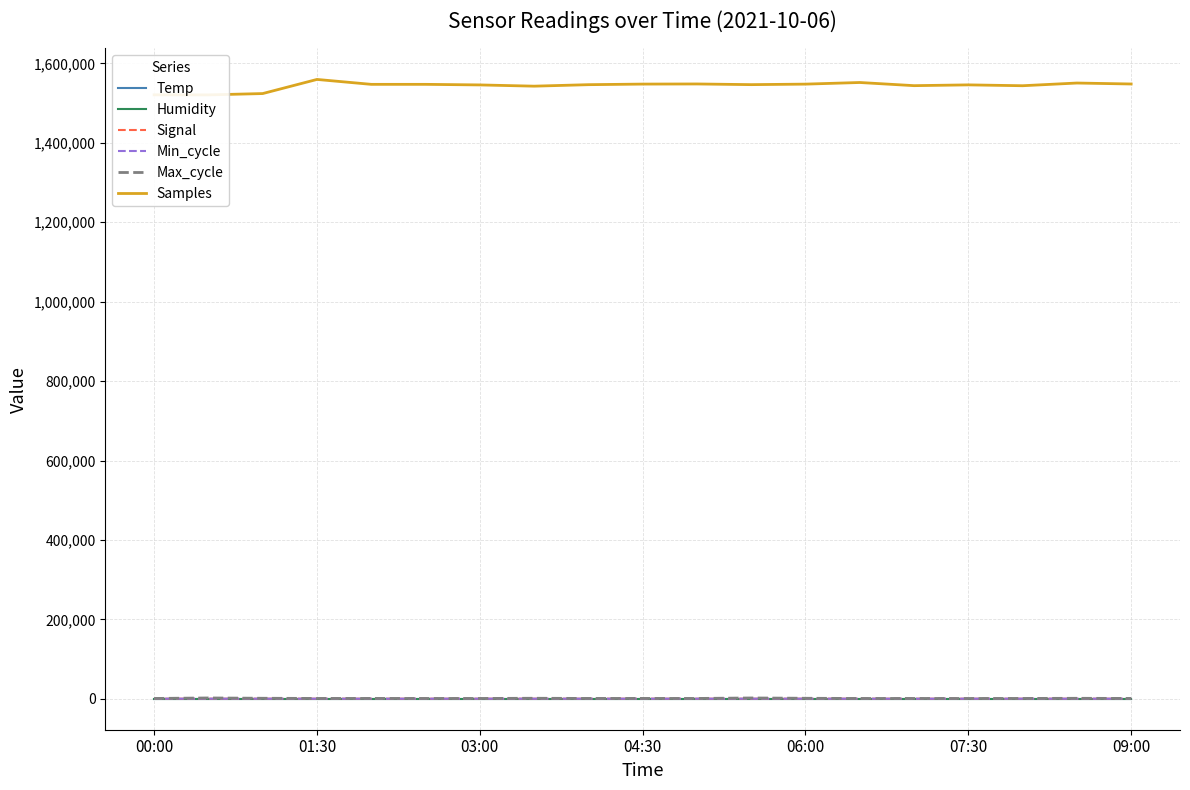

What is the total value across all series at 01:30?

1560612.5